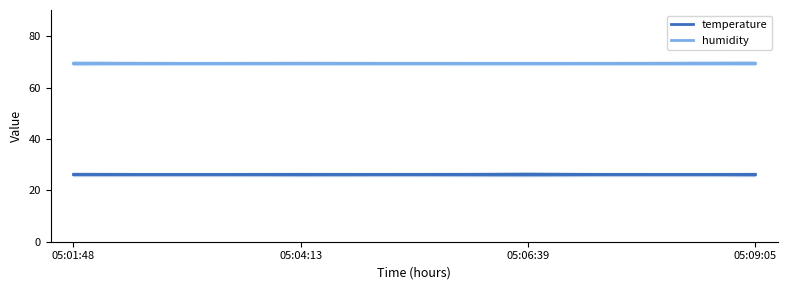

What is the greatest value displayed?

69.4